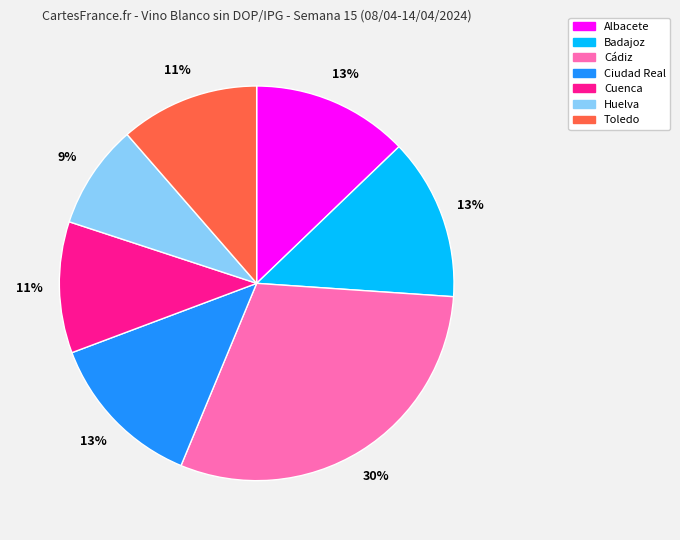

Approximately how many times larger is the value at Badajoz compared to Cádiz?

0.4